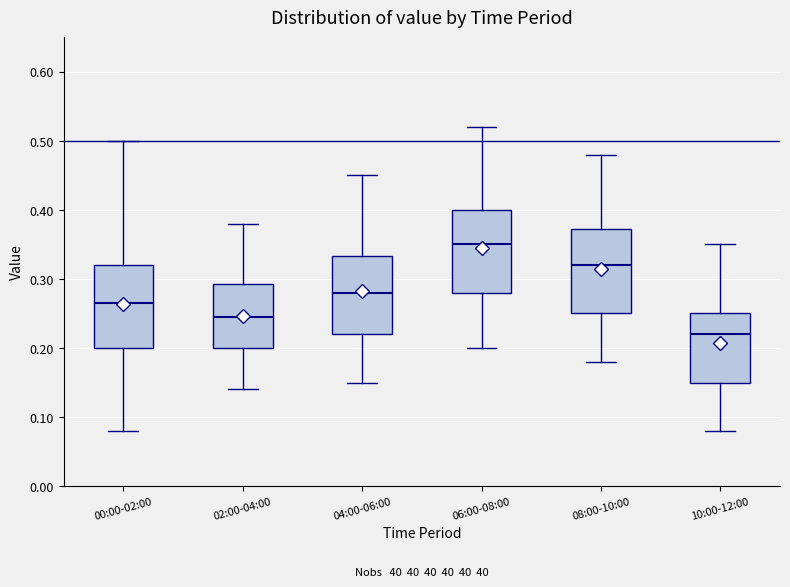

Which box's median line is the lowest?

10:00-12:00